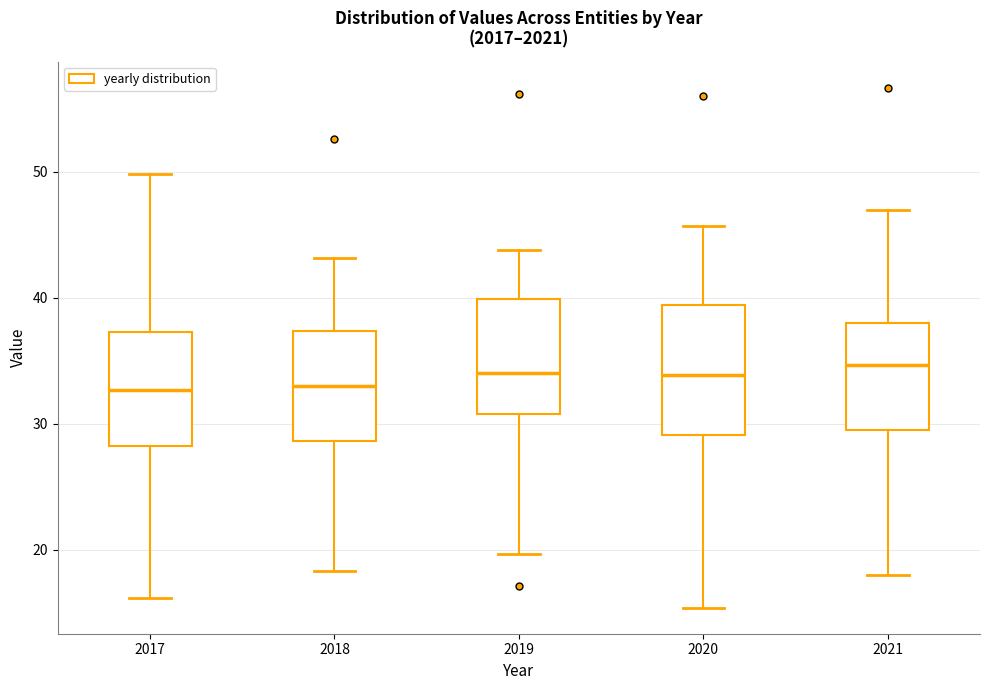

Reading left to right, read every box against the y-axis: the position of its median line, the range the box covers, and the ends of its whiskers. The values are not printed on the chart, so give them approximately, as read against the axis.

2017: median 33, box 28 to 37, whiskers 16 to 50
2018: median 33, box 29 to 37, whiskers 18 to 43
2019: median 34, box 31 to 40, whiskers 20 to 44
2020: median 34, box 29 to 39, whiskers 15 to 46
2021: median 35, box 29 to 38, whiskers 18 to 47